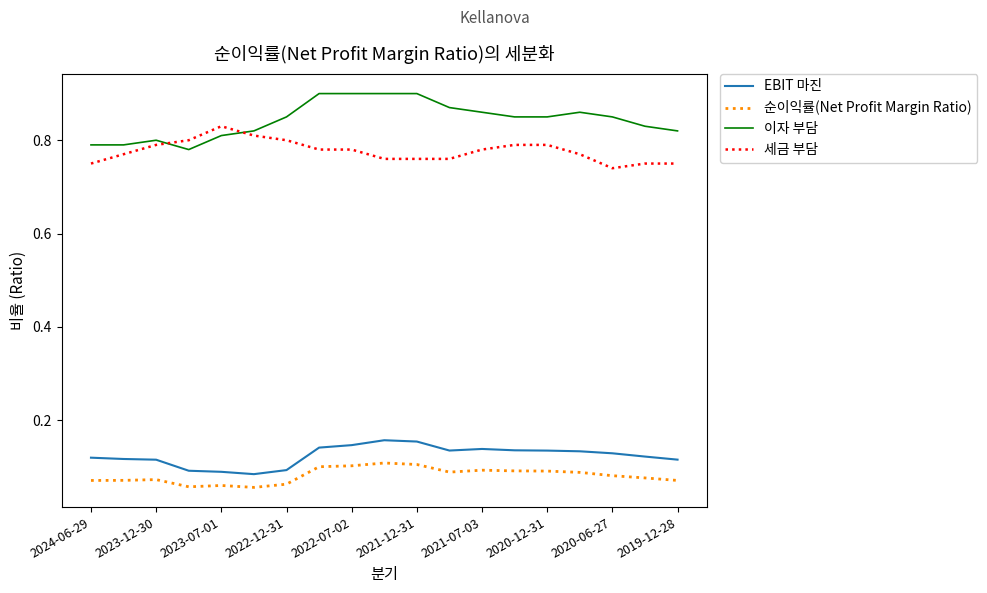

Which series has the largest total across all categories?

이자 부담